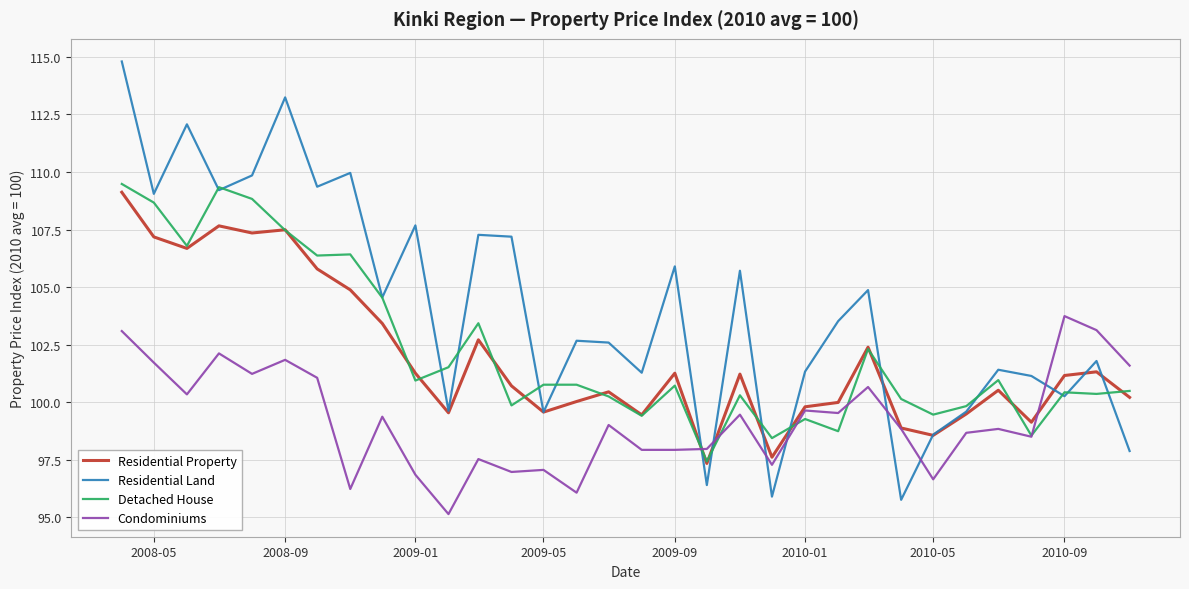

What is the smallest value displayed?

95.1